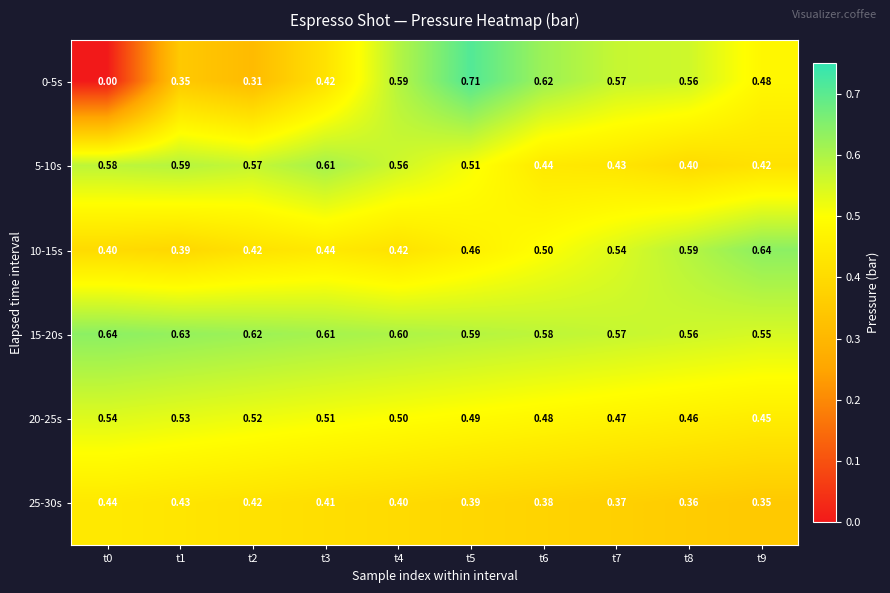

Which series has the largest range (max minus min)?

0-5s